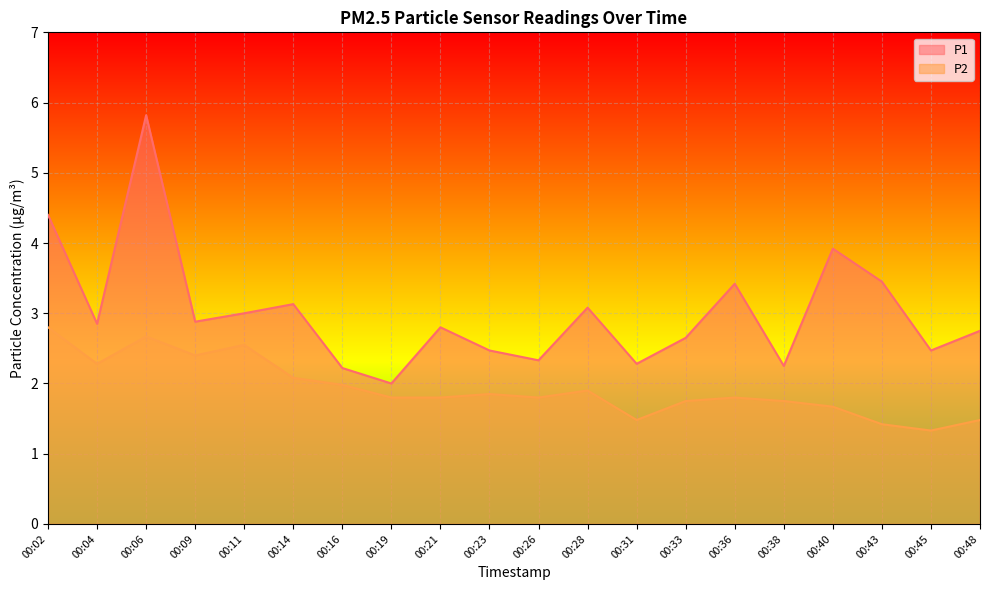

What is the value of the P1 point at the 12th from the left?

3.1